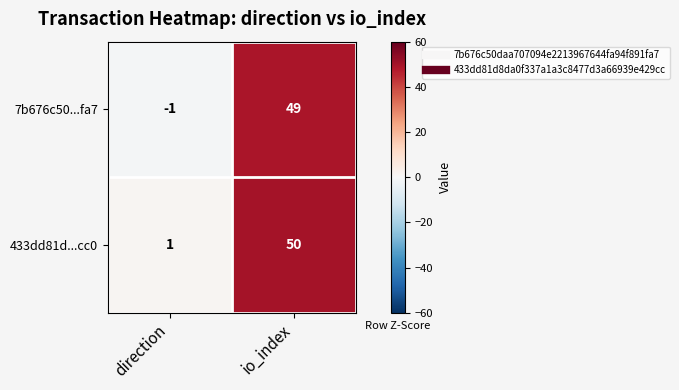

What is the sum of all 7b676c50...fa7 values?

48